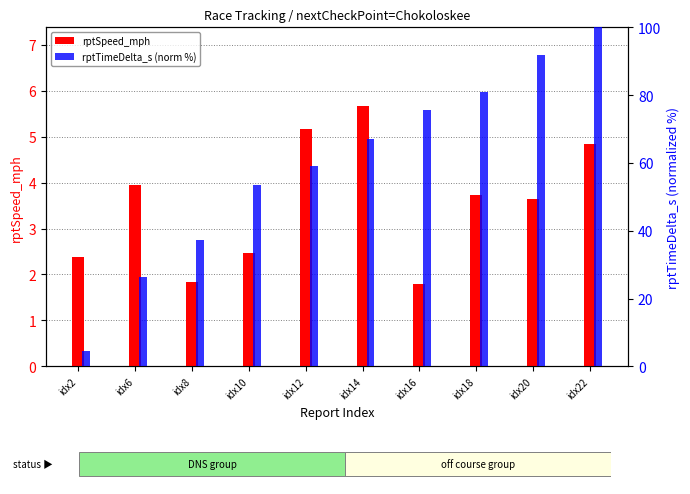

How many groups of bars are there?

10